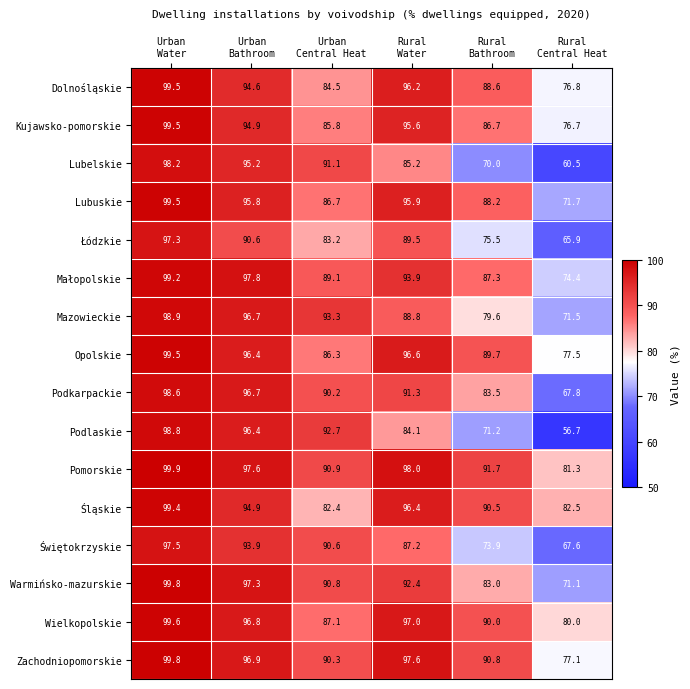

What is the sum of all Wielkopolskie values?

550.5